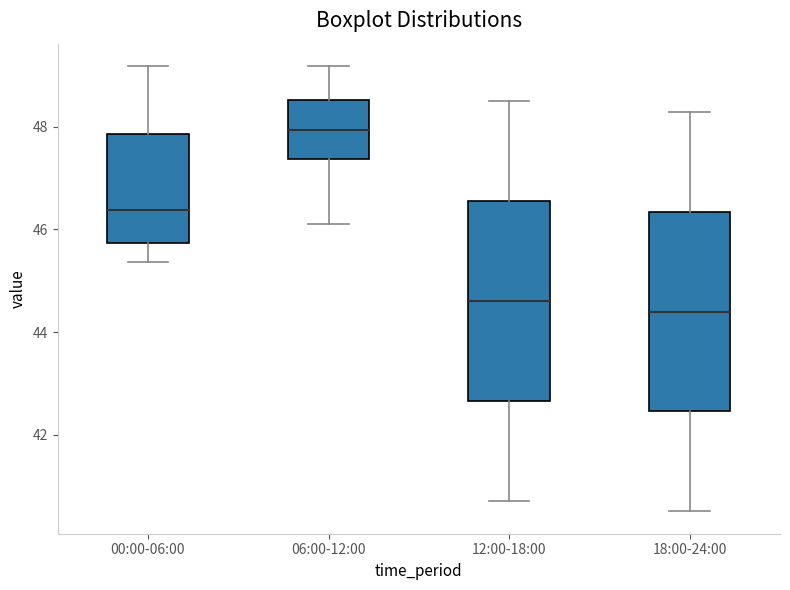

Which box has the lowest median line?

18:00-24:00